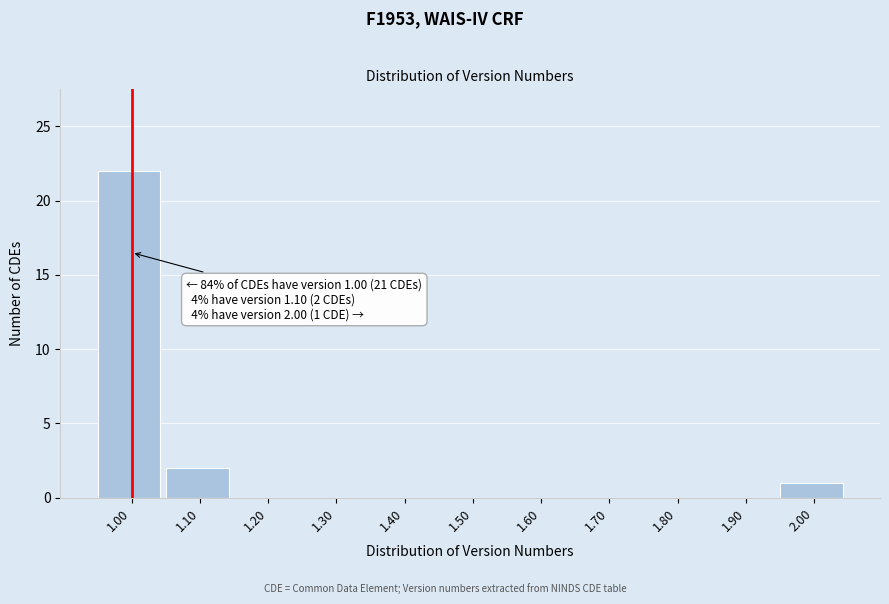

Reading left to right, transcribe all the data shown in this chart.

1.00=22	1.10=2	1.20=0	1.30=0	1.40=0	1.50=0	1.60=0	1.70=0	1.80=0	1.90=0	2.00=1